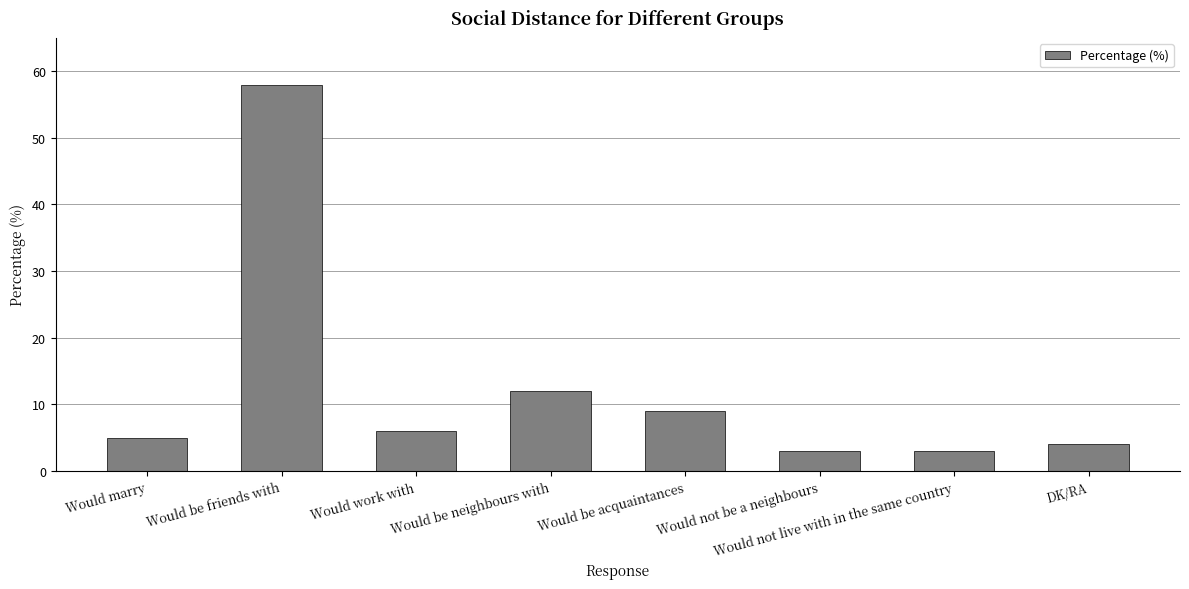

What is the label of the 7th bar from the left?

Would not live with in the same country